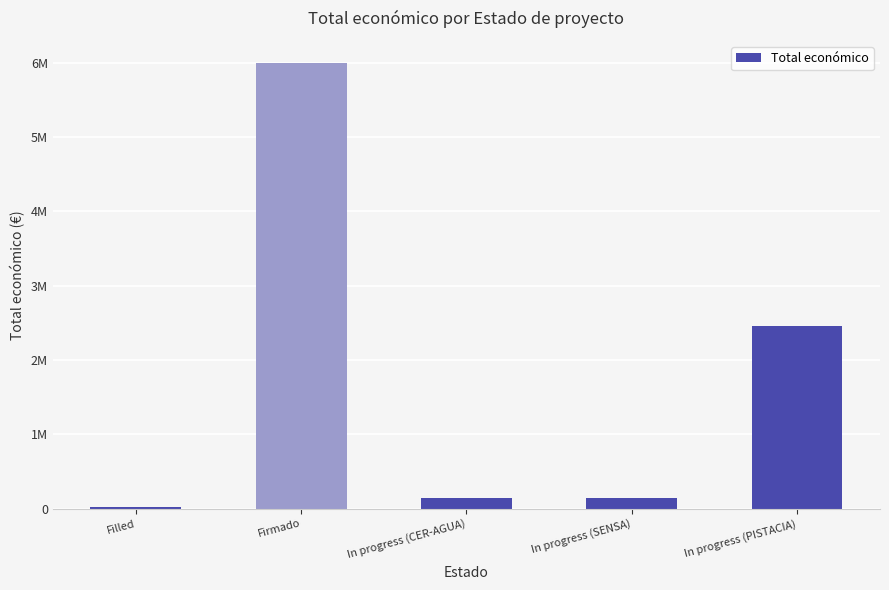

List the labels in order of value, largest first.

Firmado, In progress (PISTACIA), In progress (CER-AGUA), In progress (SENSA), Filled